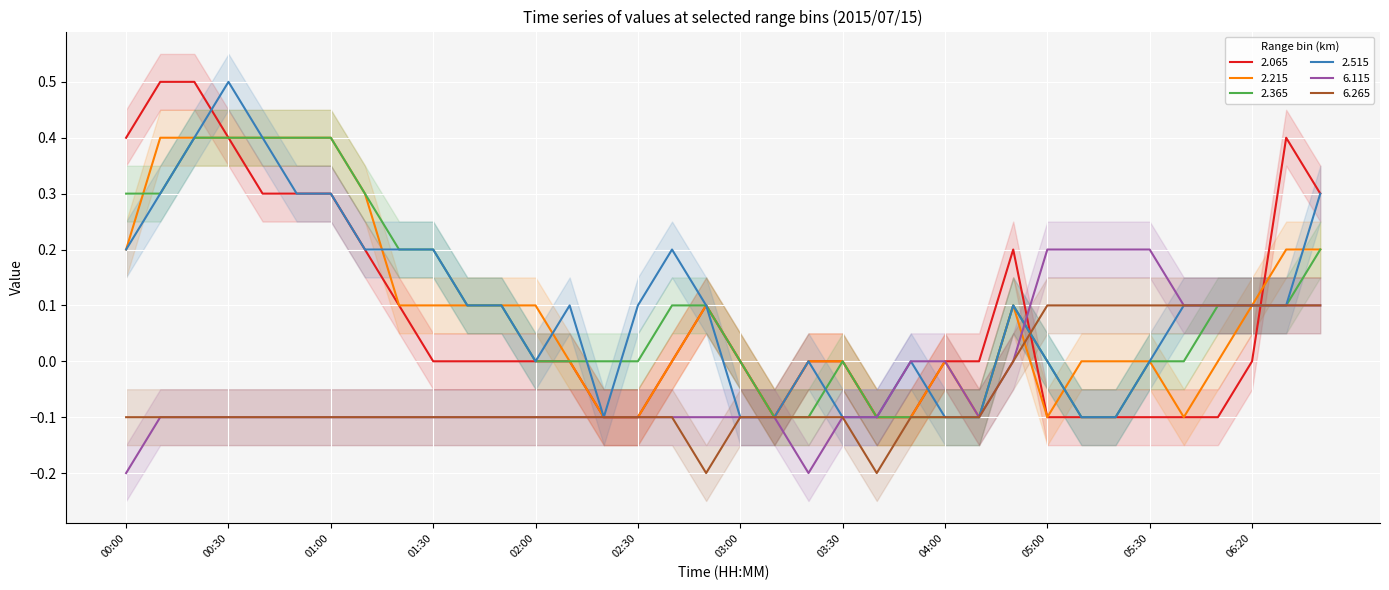

At which label does 6.265 reach its minimum?

02:50